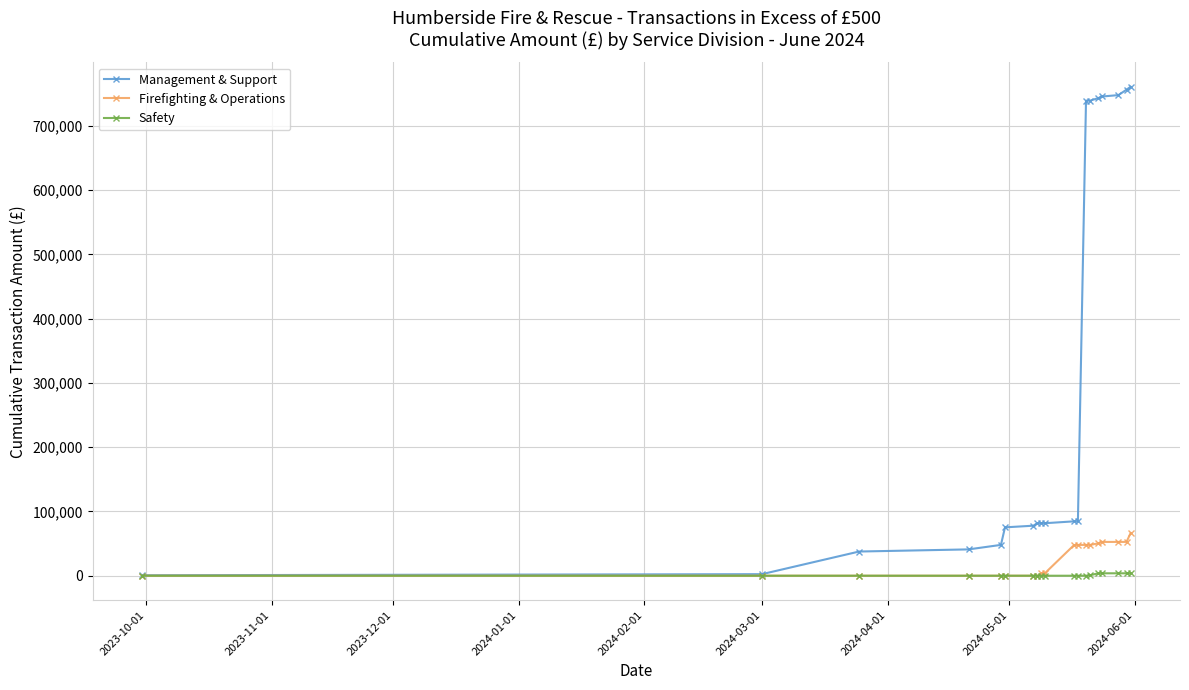

What is the average value of the Firefighting & Operations series?

24957.5